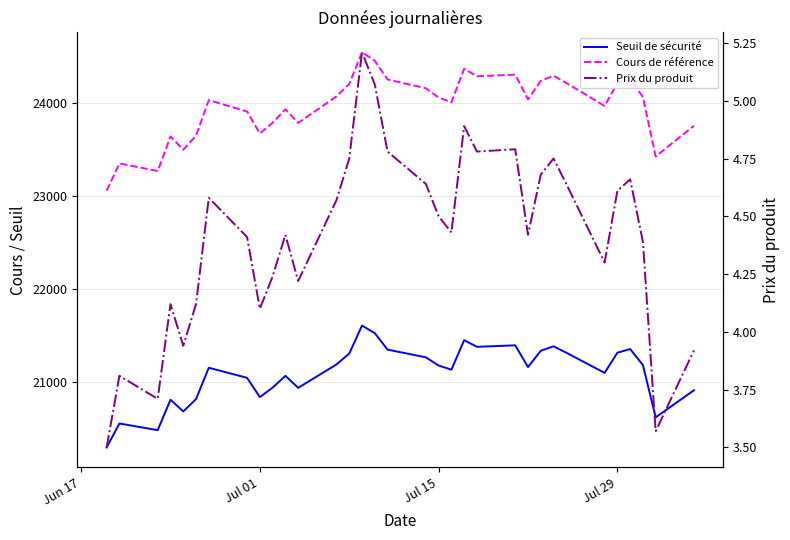

True or false: Seuil de sécurité has more than 1 points higher than both neighbors.

True